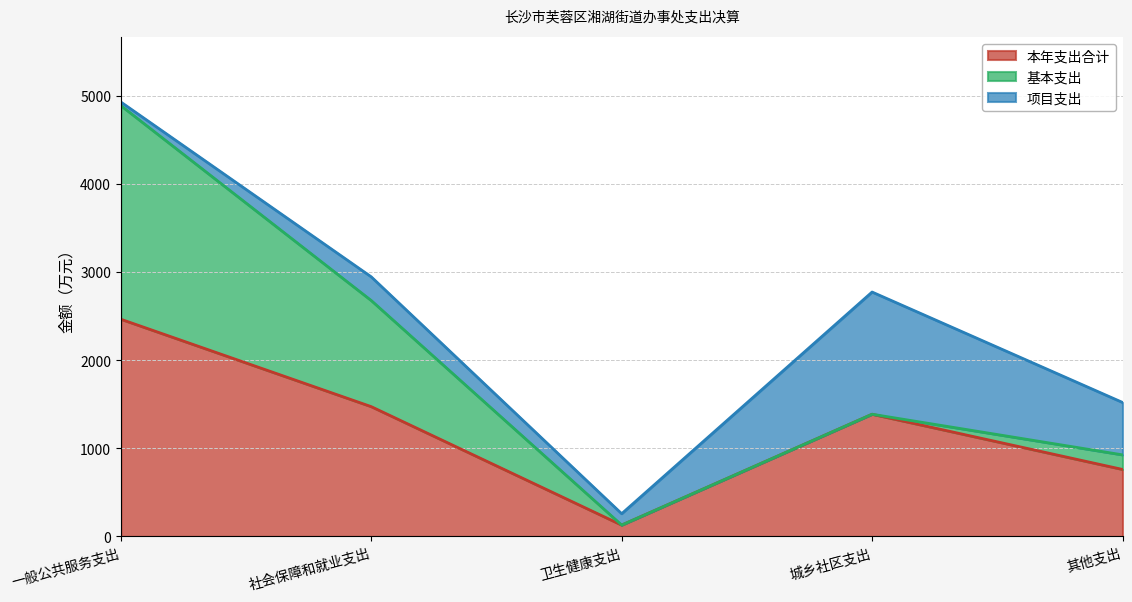

At which label is 本年支出合计 closest to 1297?

城乡社区支出